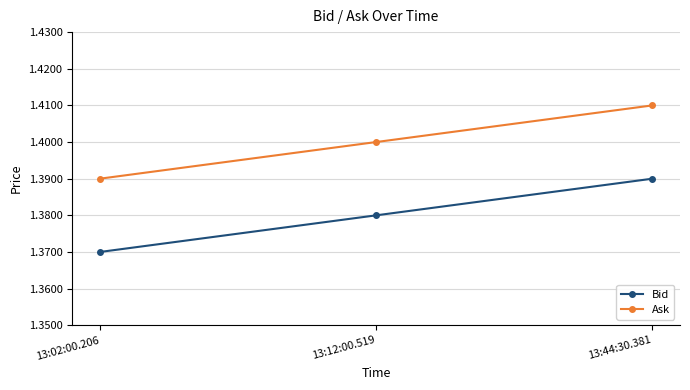

True or false: Ask has a value of 0.9 at 13:02:00.206.

False